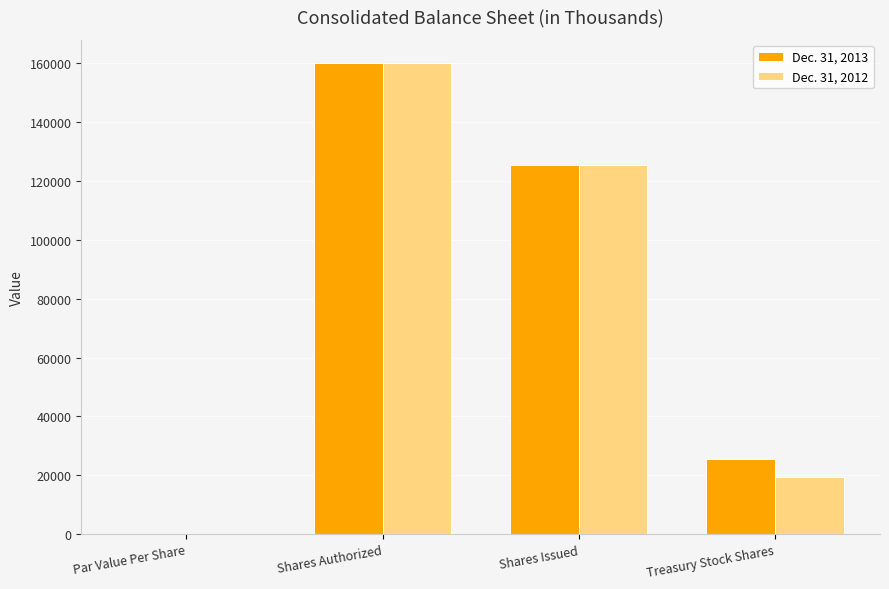

Which series changed the most between Shares Authorized and Treasury Stock Shares?

Dec. 31, 2012